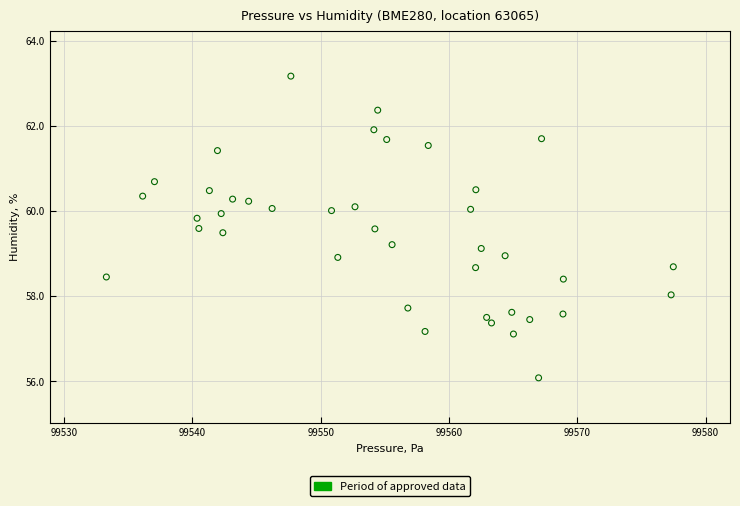

What is the range of X values (max minus min)?

44.2